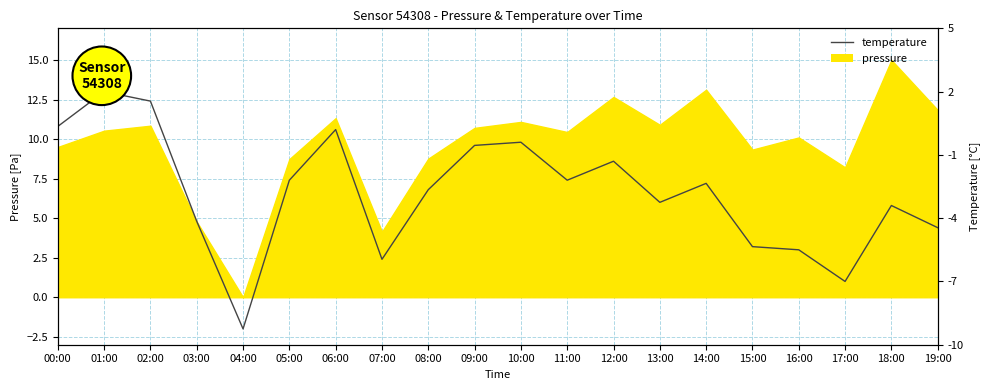

What is the sum of the values at 07:00 and 10:00?

12.2